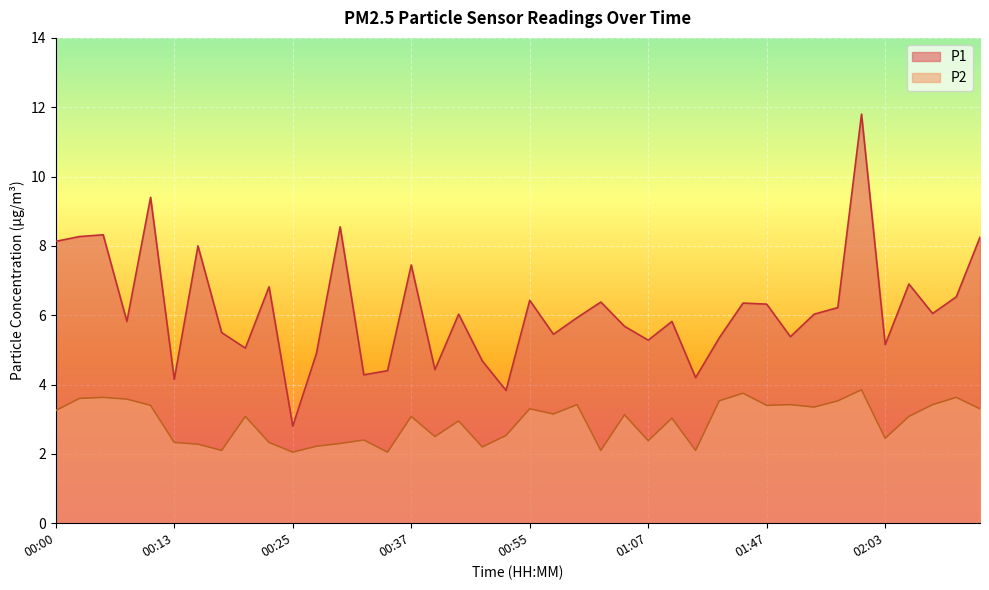

Reading left to right, extract all data points from this chart.

P1: 8.1	8.3	8.3	5.8	9.4	4.2	8.0	5.5	5.0	6.8	2.8	4.9	8.6	4.3	4.4	7.5	4.4	6.0	4.7	3.8	6.4	5.5	5.9	6.4	5.7	5.3	5.8	4.2	5.3	6.3	6.3	5.4	6.0	6.2	11.8	5.2	6.9	6.0	6.5	8.2
P2: 3.2	3.6	3.6	3.6	3.4	2.3	2.3	2.1	3.1	2.3	2.0	2.2	2.3	2.4	2.0	3.1	2.5	3.0	2.2	2.5	3.3	3.1	3.4	2.1	3.1	2.4	3.0	2.1	3.5	3.8	3.4	3.4	3.4	3.5	3.9	2.5	3.1	3.4	3.6	3.3